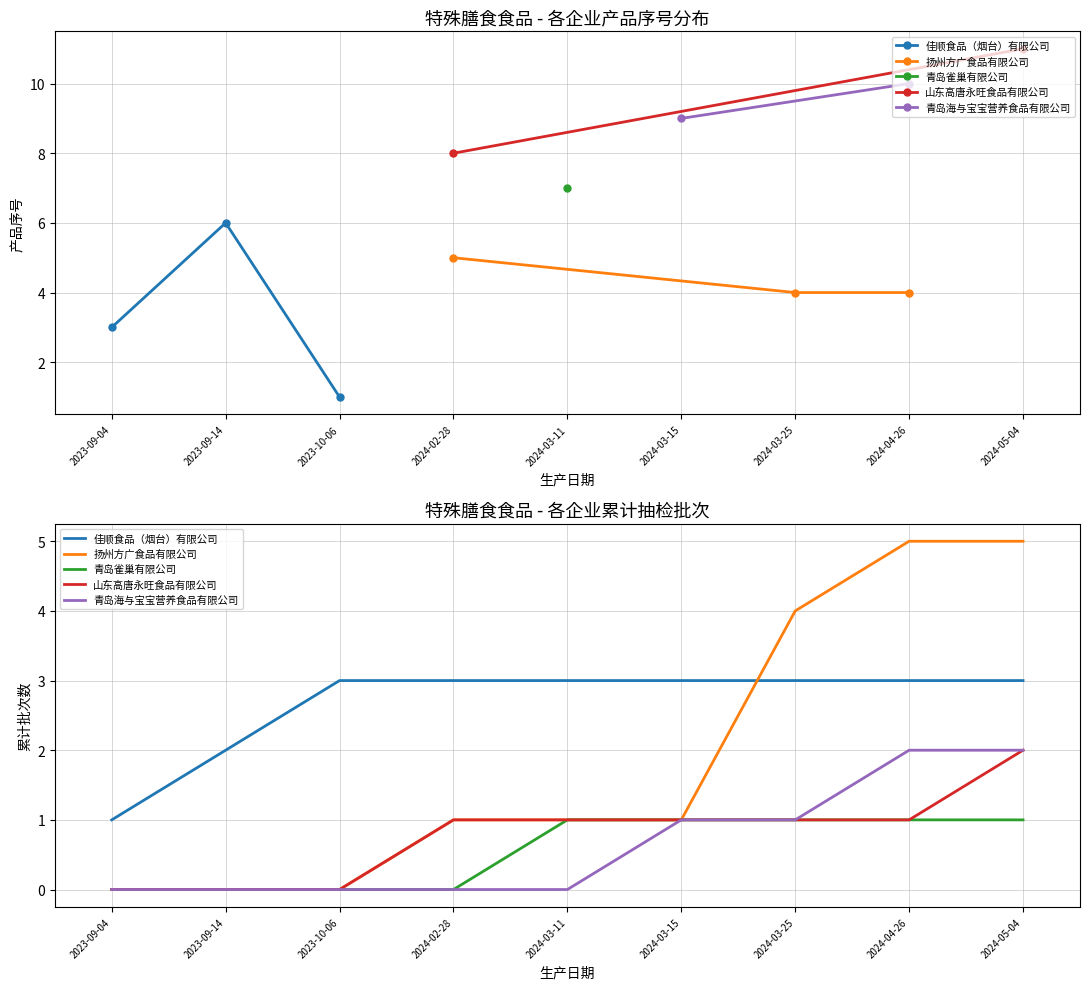

Is this an area chart (filled region under the line)?

No